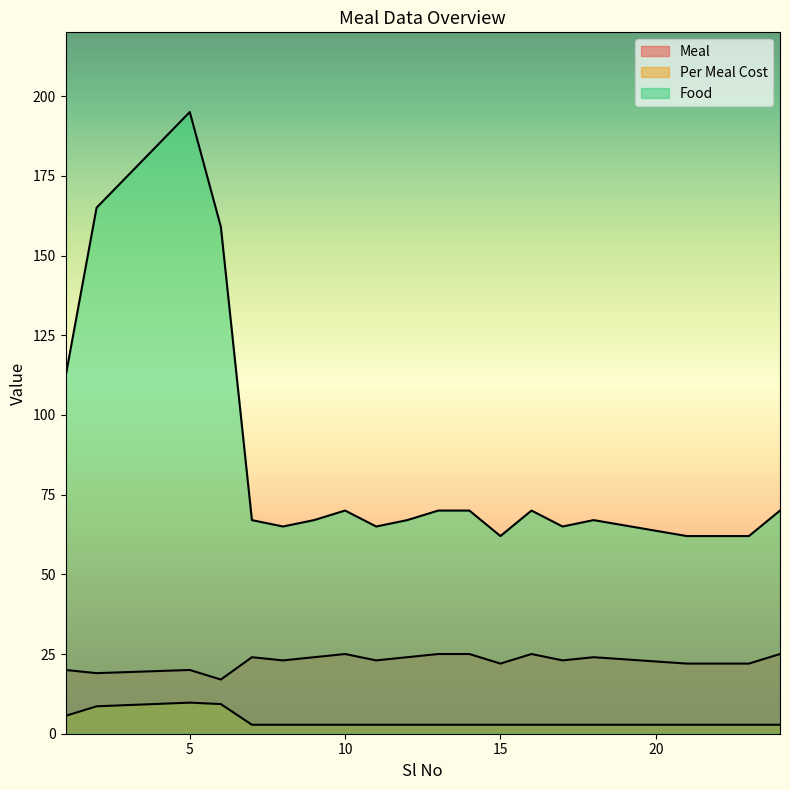

What is the minimum value for Food?

62.0